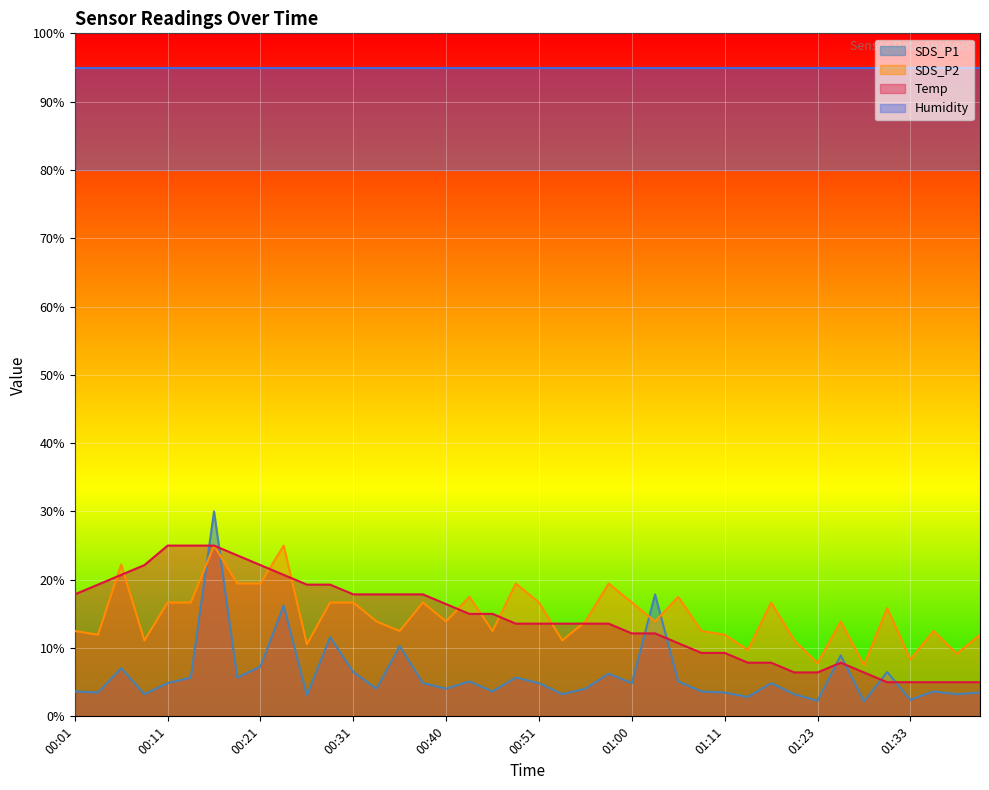

True or false: SDS_P1 has a value of 3.5 at 01:11.

True